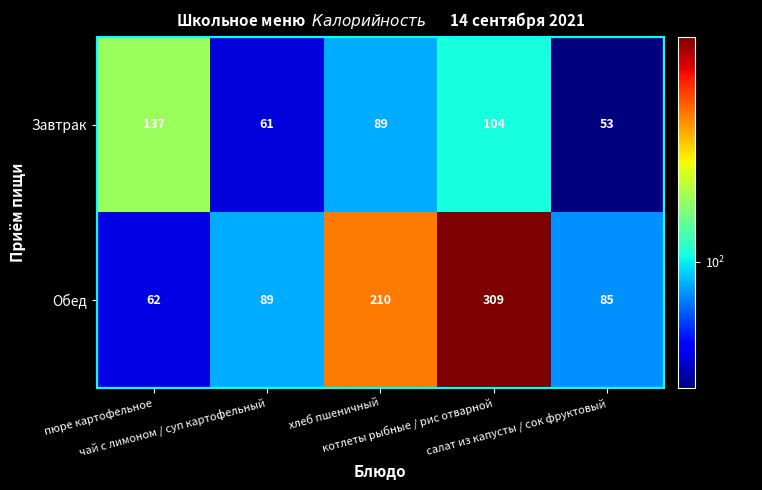

What is the total value across all series at салат из капусты / сок фруктовый?

138